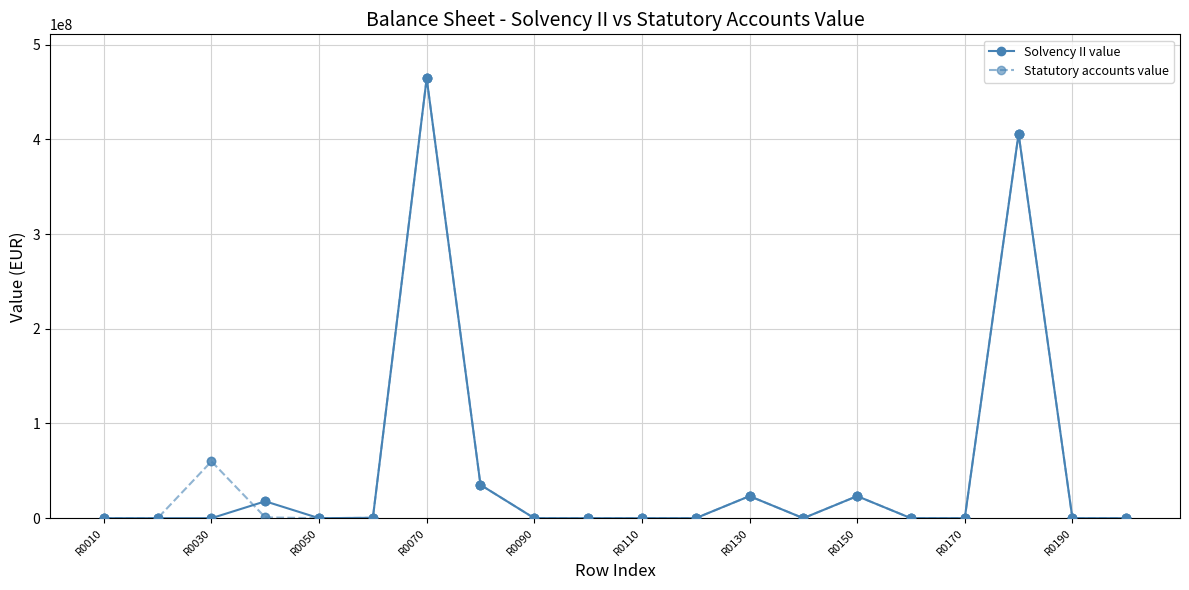

Which series has the widest spread of values?

Statutory accounts value